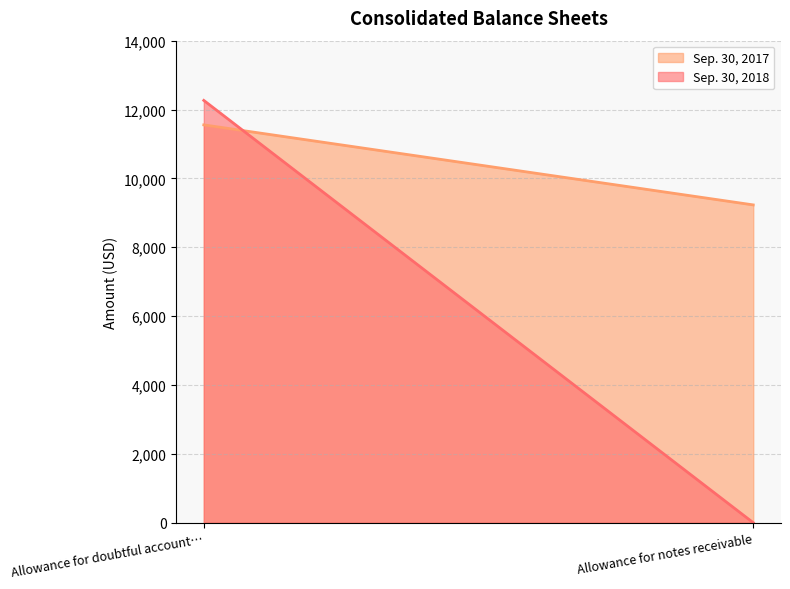

Does the chart display data point markers on the line(s)?

No